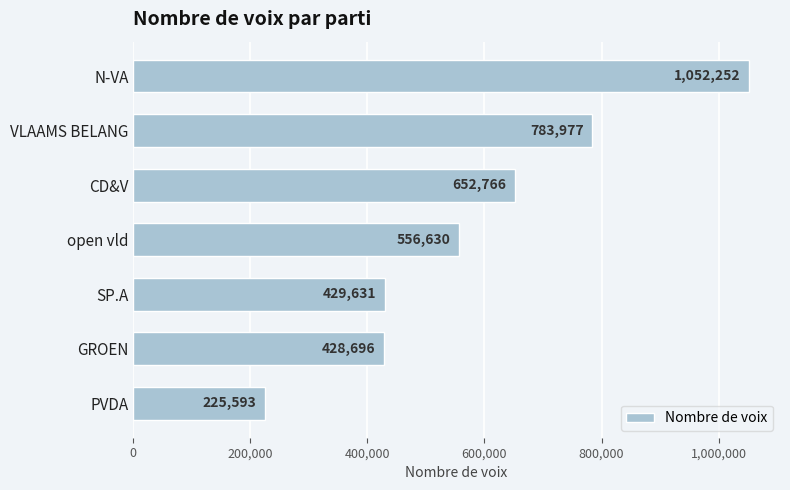

How many values are below 556630?

3